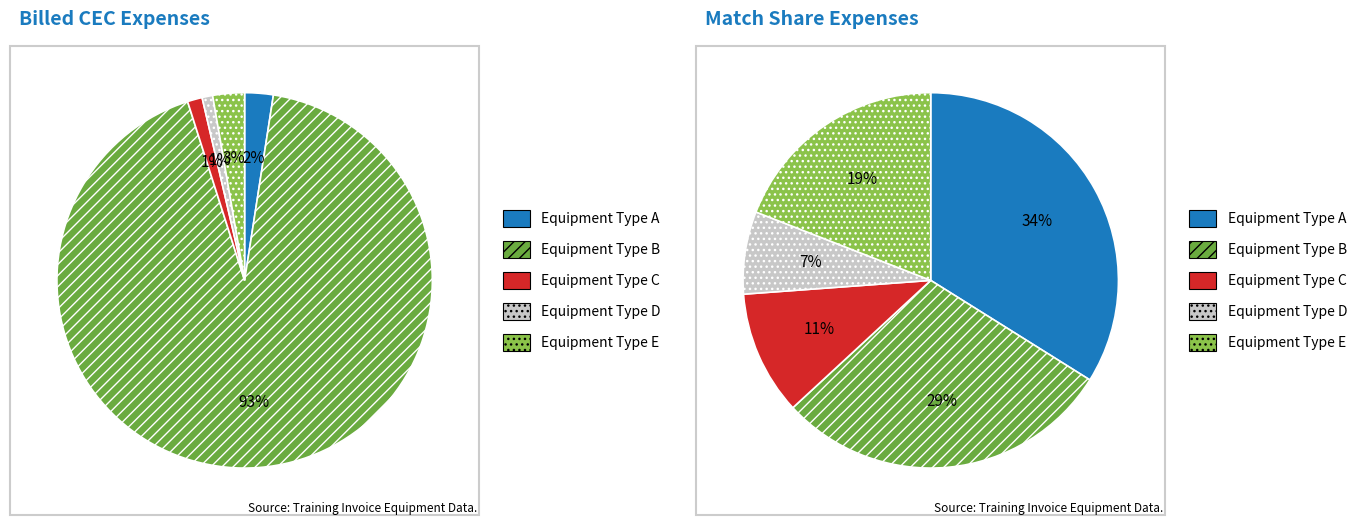

To the nearest percent, what percentage of the pie is Equipment Type D?

1%